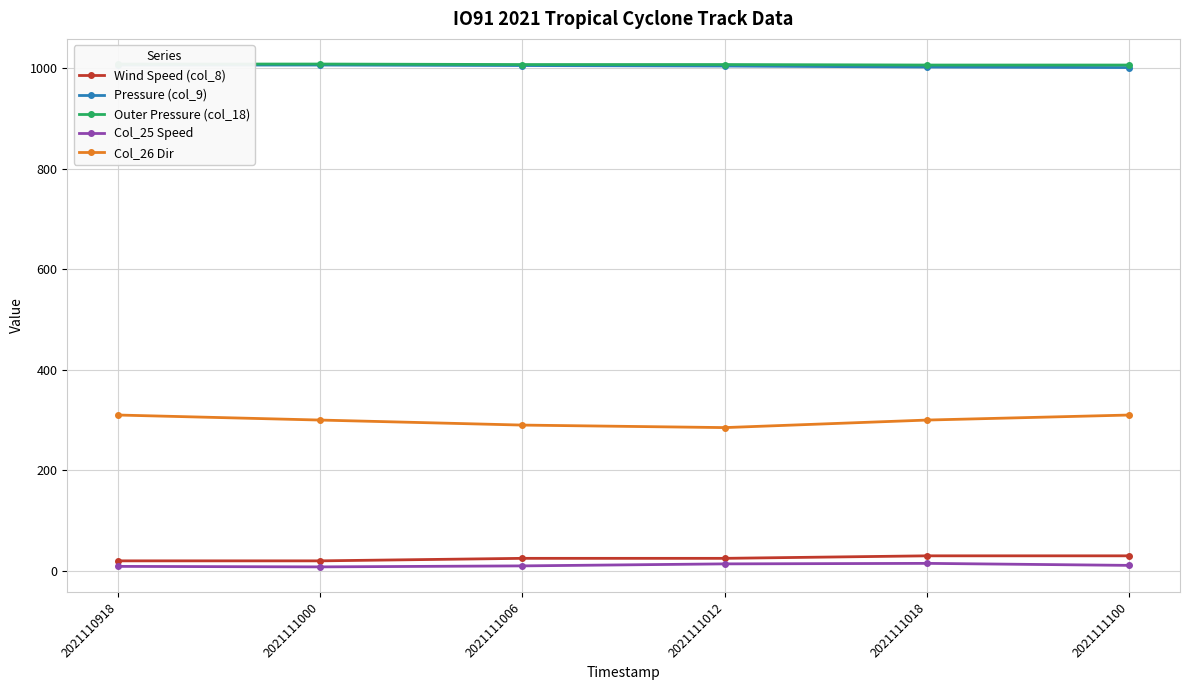

The Col_25 Speed series shows 16 at 2021111006. True or false?

False